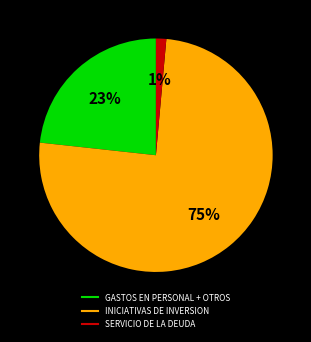

To the nearest percent, what is the average slice percentage?

33%